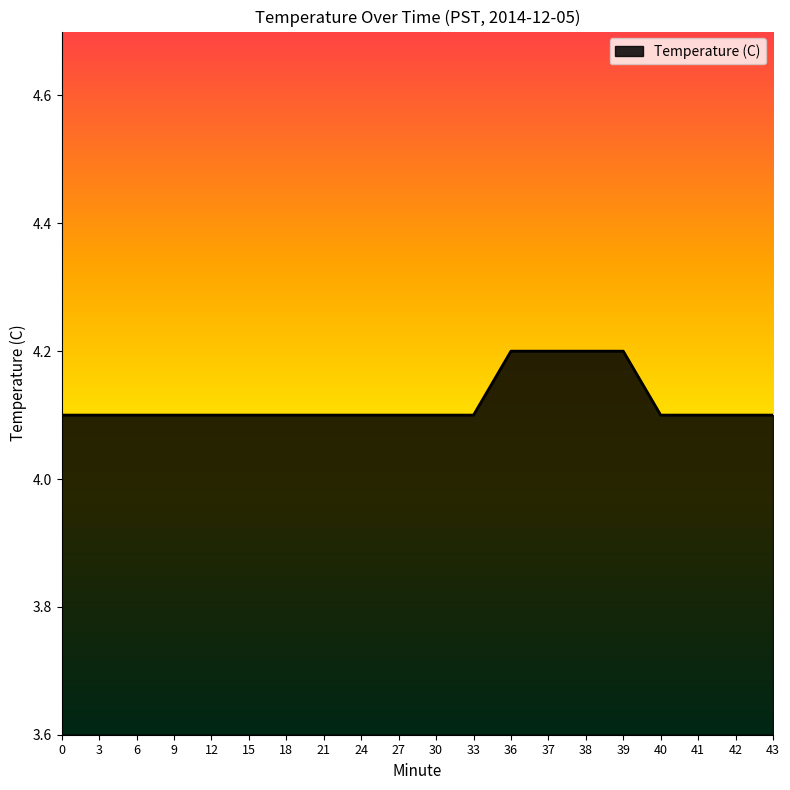

What is the difference between the second highest and second lowest values?

0.1